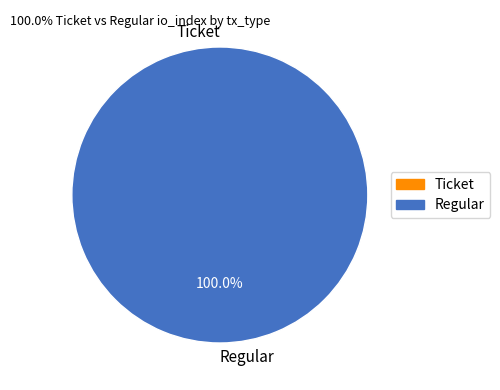

Does Ticket account for over 50% of the chart?

No